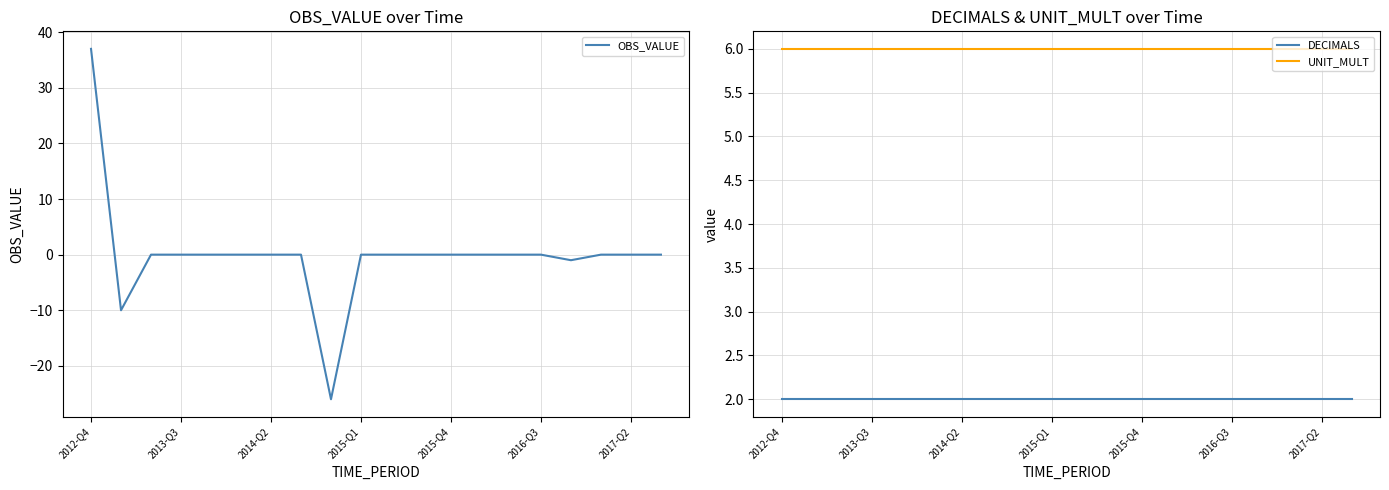

What is the approximate value of OBS_VALUE at 2012-Q4?

37